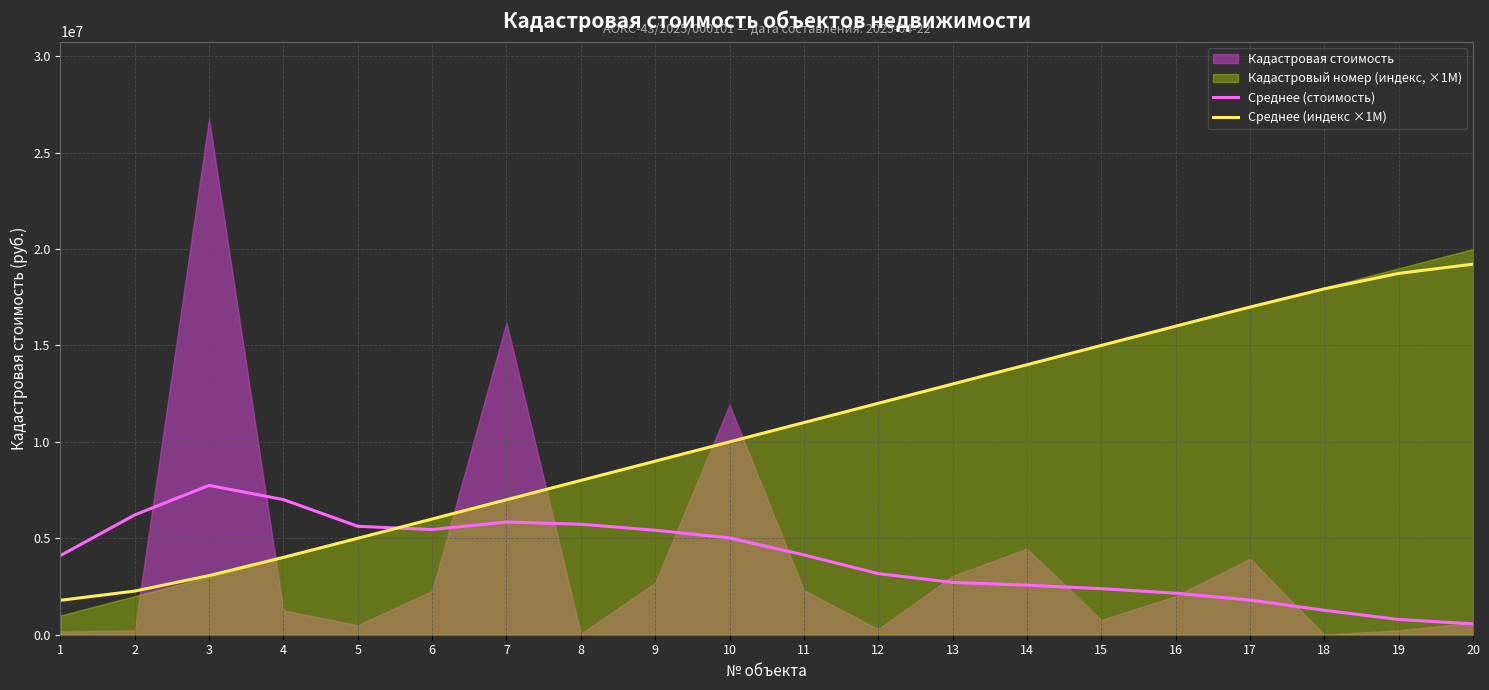

The value of Среднее (индекс ×1M) at 3 is 5106633.8. True or false?

False